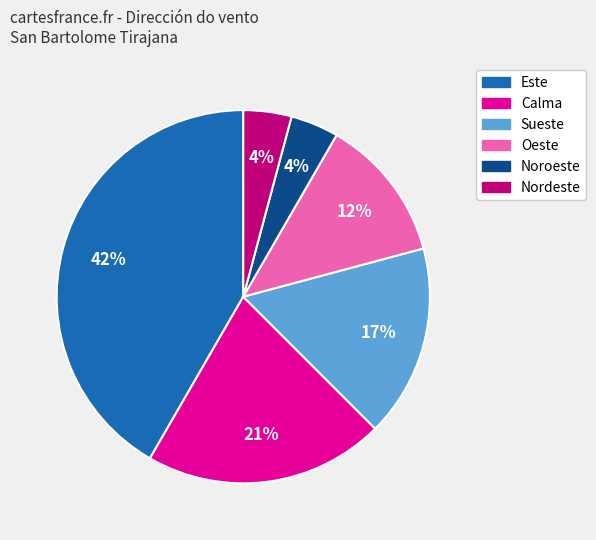

To the nearest percent, what is the average slice percentage?

17%